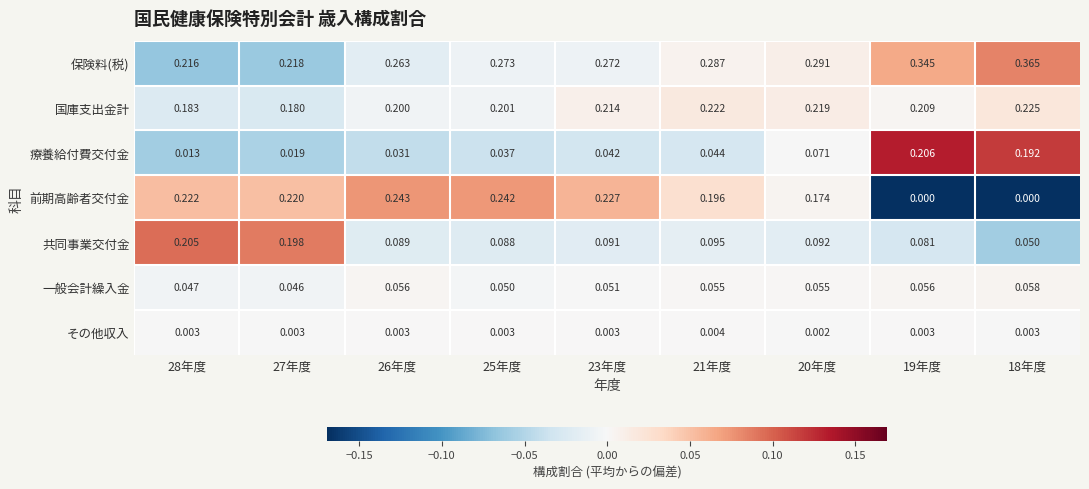

How many data points does each series have?

9